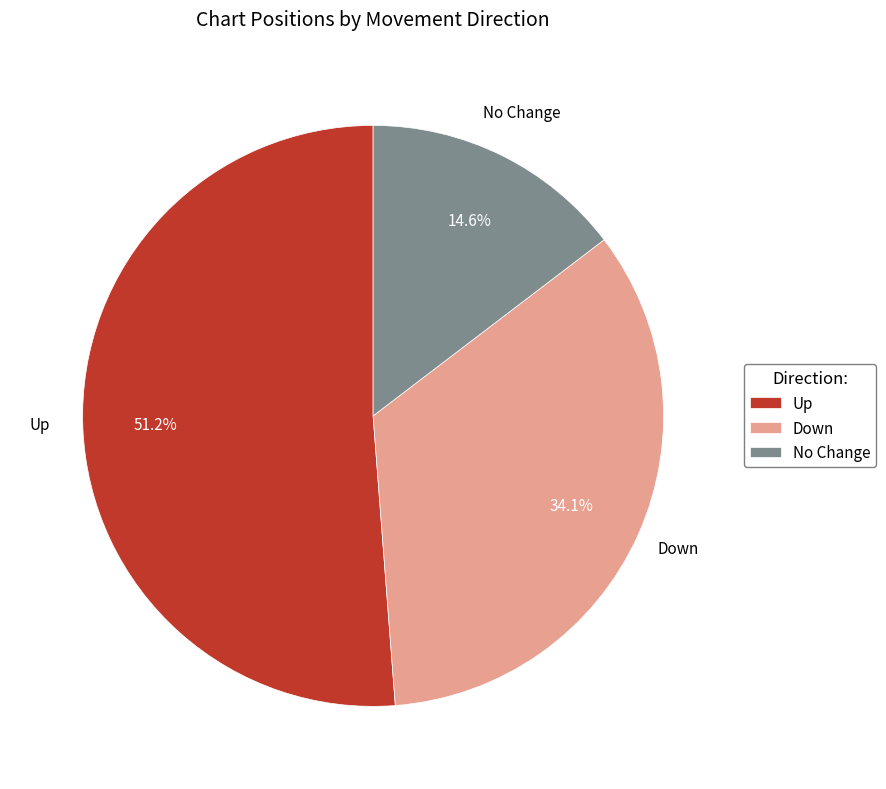

Approximately how many times larger is the value at No Change compared to Up?

0.3